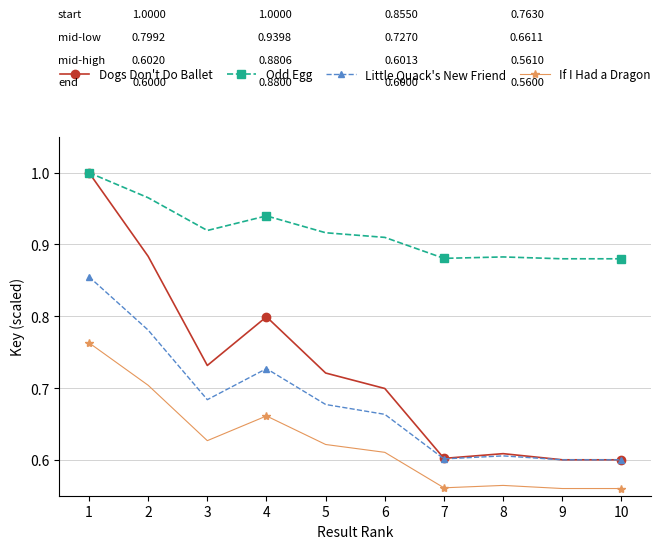

Rank the series by their average value, from highest to lowest.

Odd Egg, Dogs Don't Do Ballet, Little Quack's New Friend, If I Had a Dragon